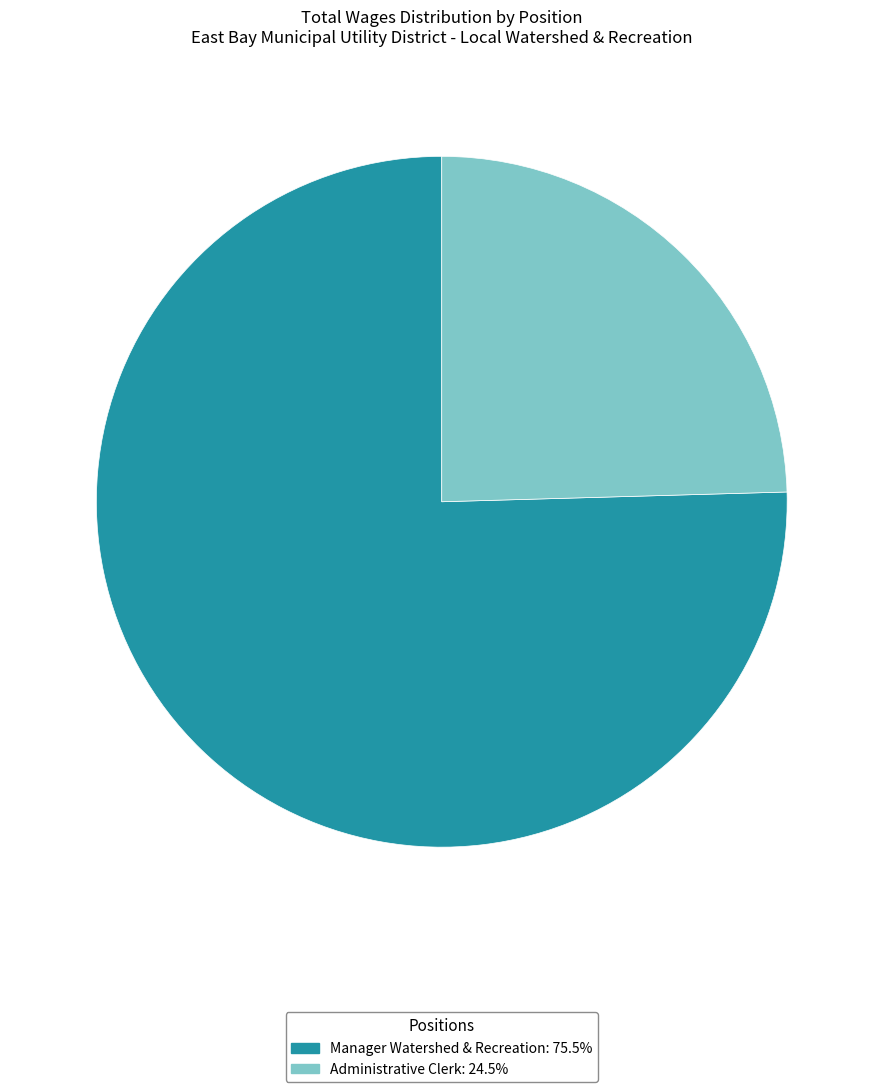

Is the sum of Manager Watershed & Recreation and Administrative Clerk greater than half?

Yes